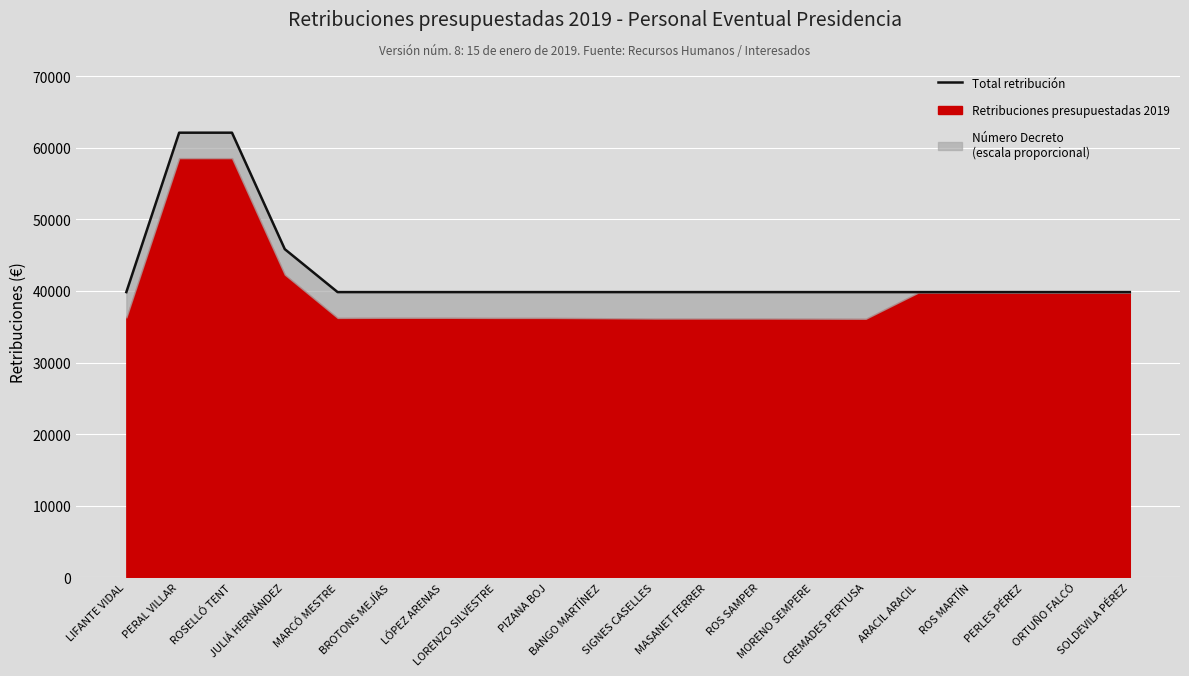

Rank the categories by value from lowest to highest.

LIFANTE VIDAL, MARCÓ MESTRE, BROTONS MEJÍAS, LÓPEZ ARENAS, LORENZO SILVESTRE, PIZANA BOJ, BANGO MARTÍNEZ, SIGNES CASELLES, MASANET FERRER, ROS SAMPER, MORENO SEMPERE, CREMADES PERTUSA, ARACIL ARACIL, ROS MARTÍN, PERLES PÉREZ, ORTUÑO FALCÓ, SOLDEVILA PÉREZ, JULIÁ HERNÁNDEZ, PERAL VILLAR, ROSELLÓ TENT